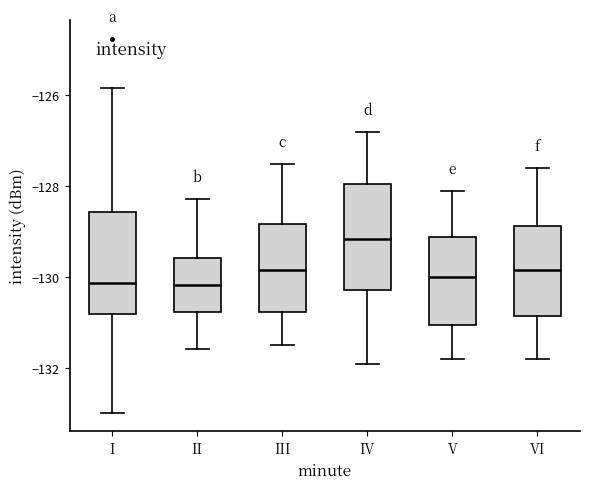

Which box has the highest median line?

IV